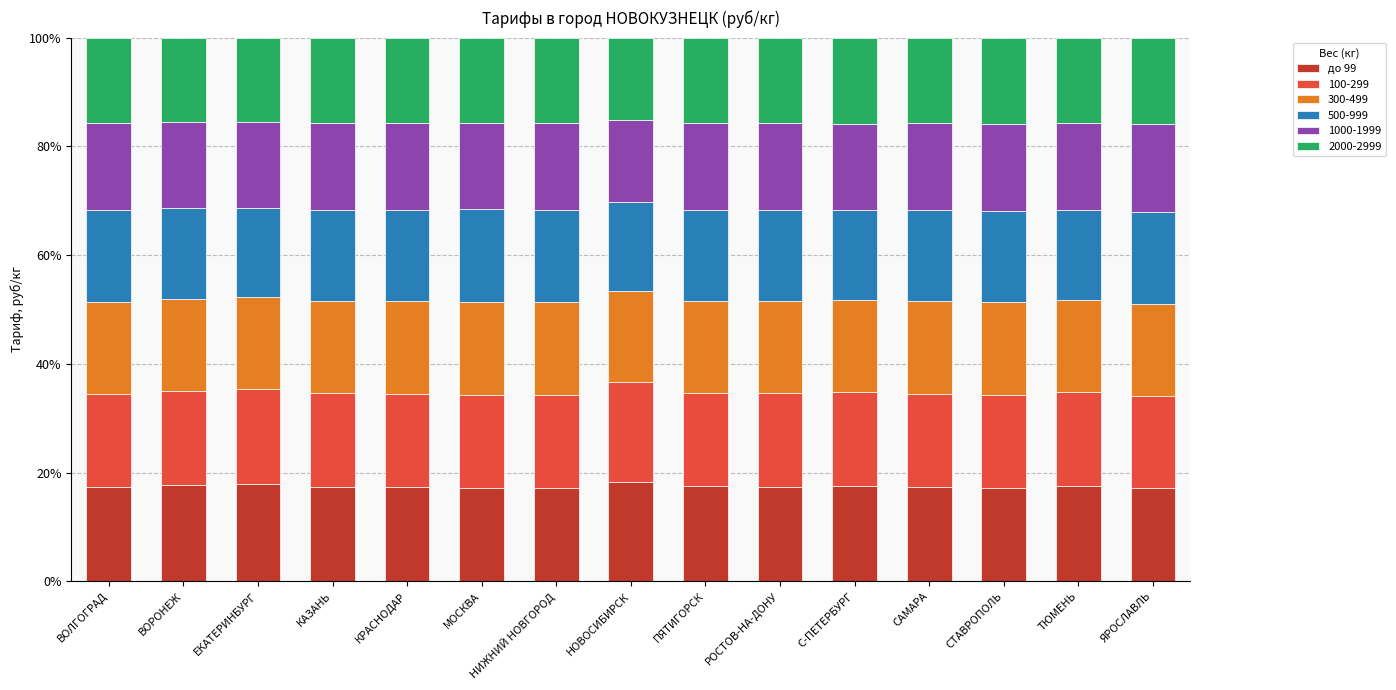

The до 99 series shows 17.4 at КАЗАНЬ. True or false?

True